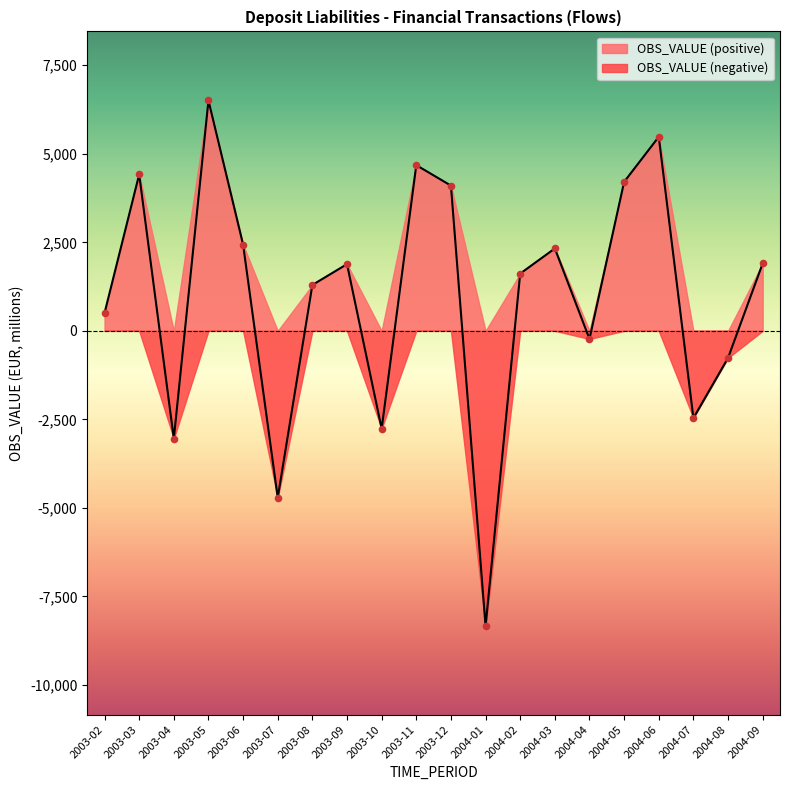

What is the change in value from 2004-02 to 2004-08?

-2382.3